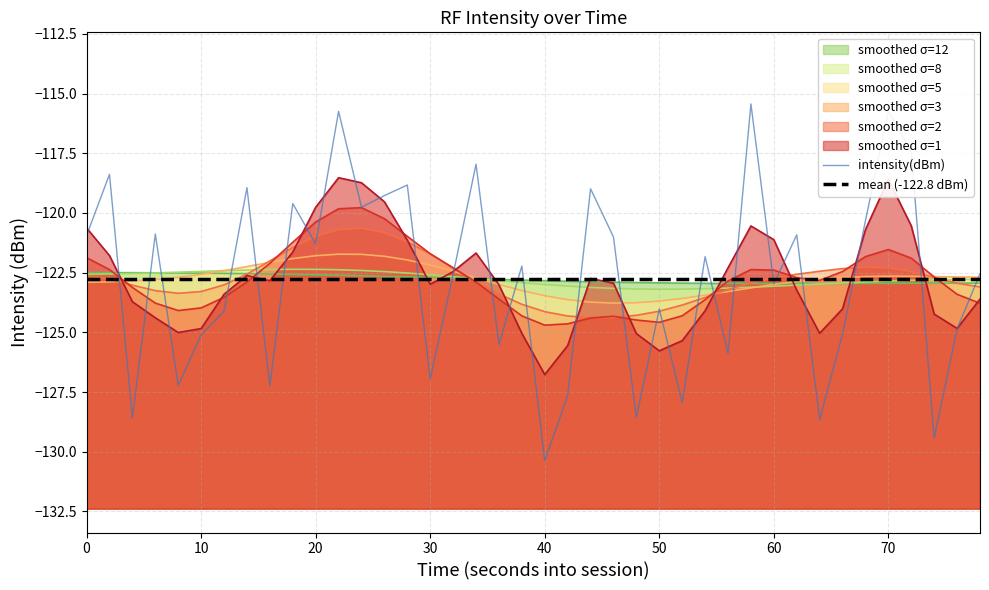

Does the chart display data point markers on the line(s)?

No